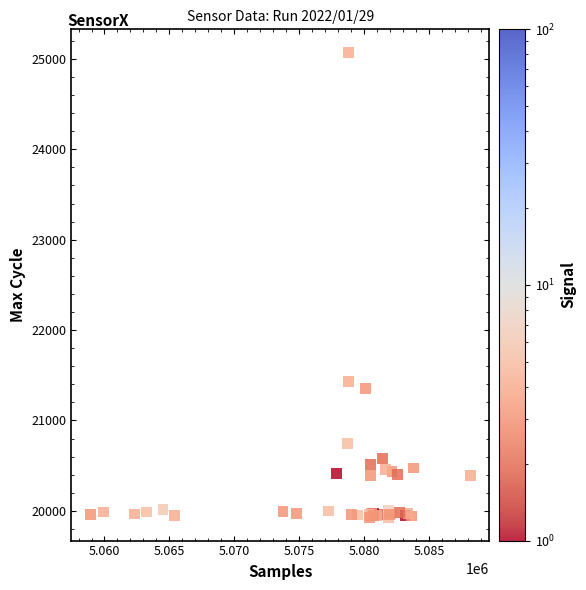

What Y value in the scatter plot is closest to 22499?

21430